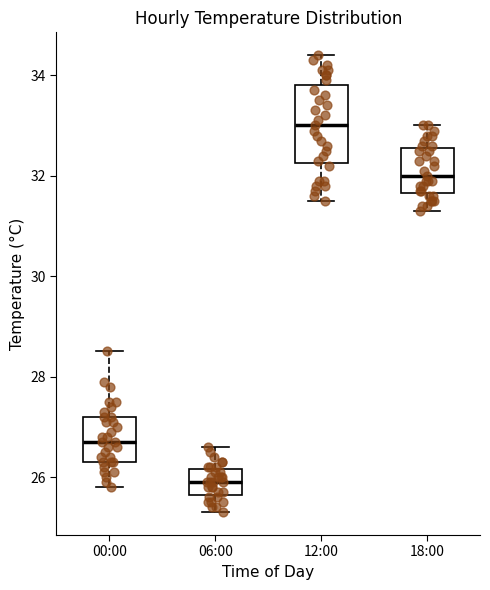

Reading left to right, transcribe this box plot: for each box, give where its median line is, the range the box spans, and where its two whiskers end, as read against the y-axis. The values are not printed on the chart, so give them approximately, as read against the axis.

00:00: median 26.8, box 26.4 to 27.2, whiskers 25.8 to 28.6
06:00: median 26.0, box 25.6 to 26.2, whiskers 25.4 to 26.6
12:00: median 33.0, box 32.2 to 33.8, whiskers 31.6 to 34.4
18:00: median 32.0, box 31.6 to 32.6, whiskers 31.4 to 33.0